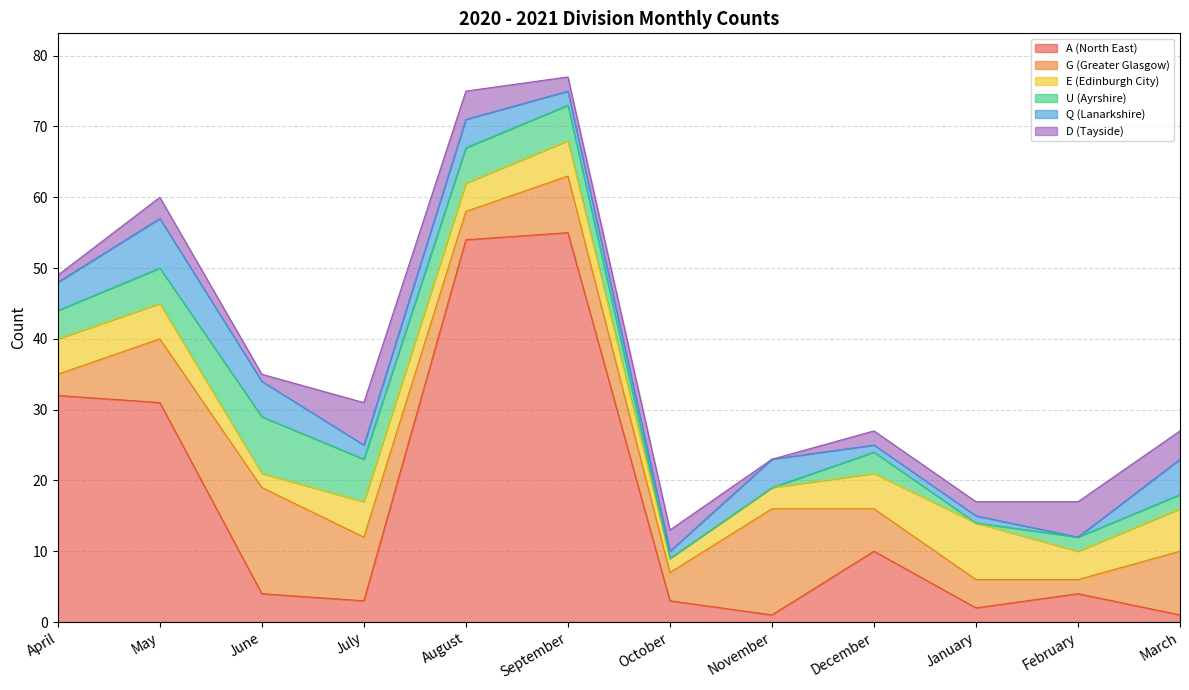

How many data points in D (Tayside) are less than 3?

6